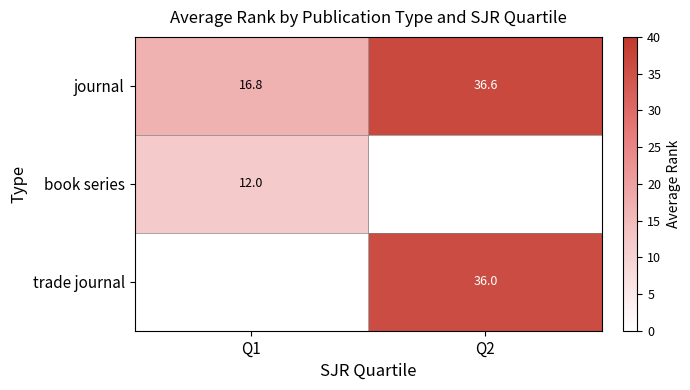

The value of journal at Q2 is 36.6. True or false?

True